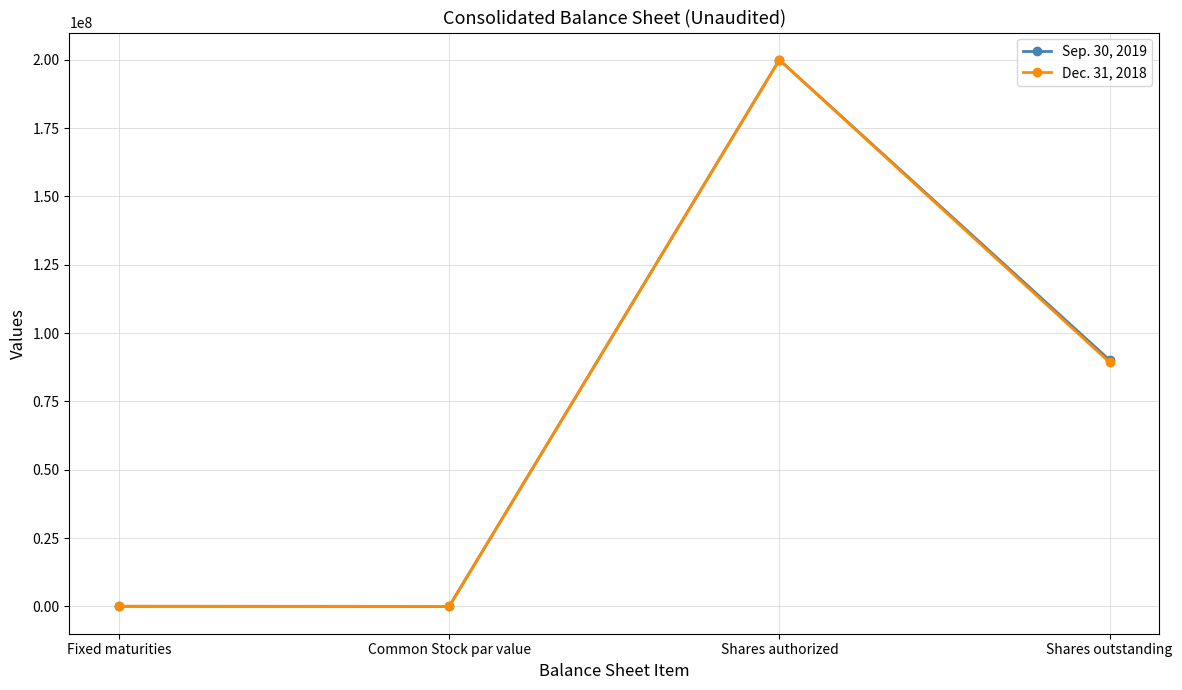

Read the Sep. 30, 2019 value at Shares authorized, to the nearest 50.

200000000